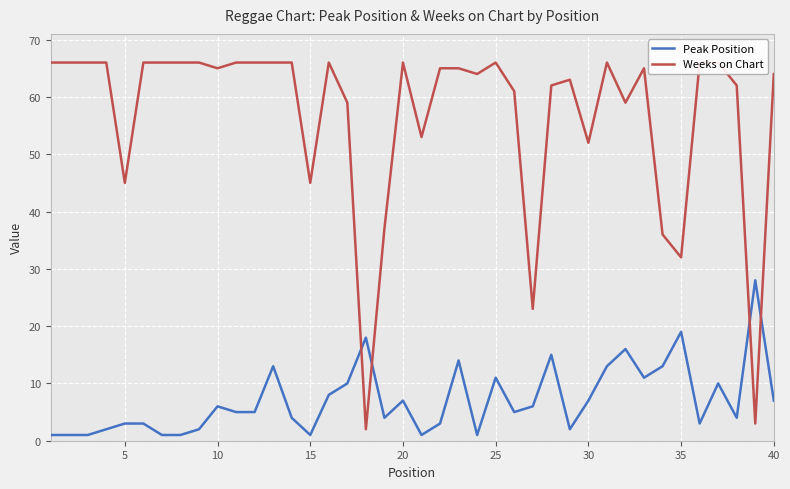

Rank the series by their maximum value, from highest to lowest.

Weeks on Chart, Peak Position